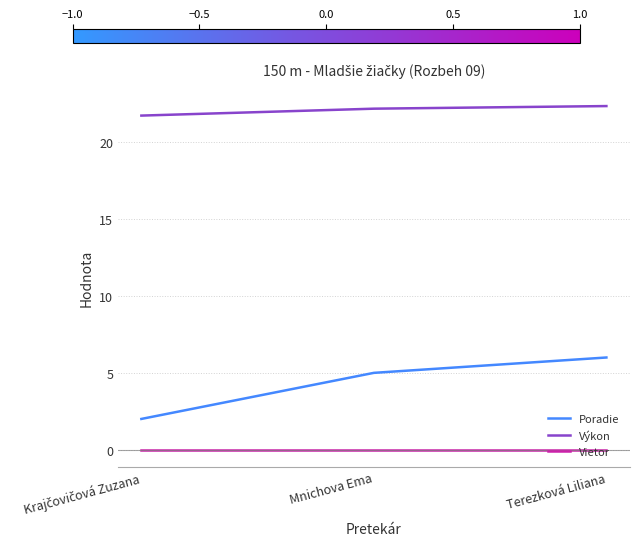

At how many categories does at least one series exceed 19?

3